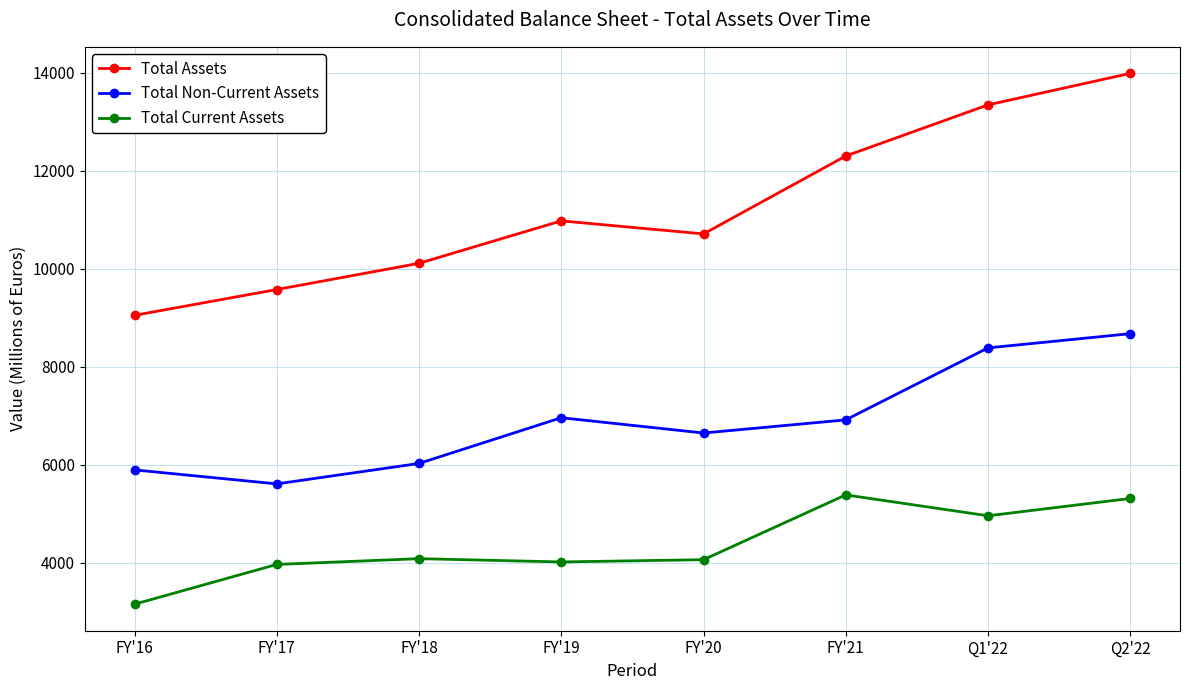

Read the Total Non-Current Assets value at FY'21, to the nearest 100.

6900